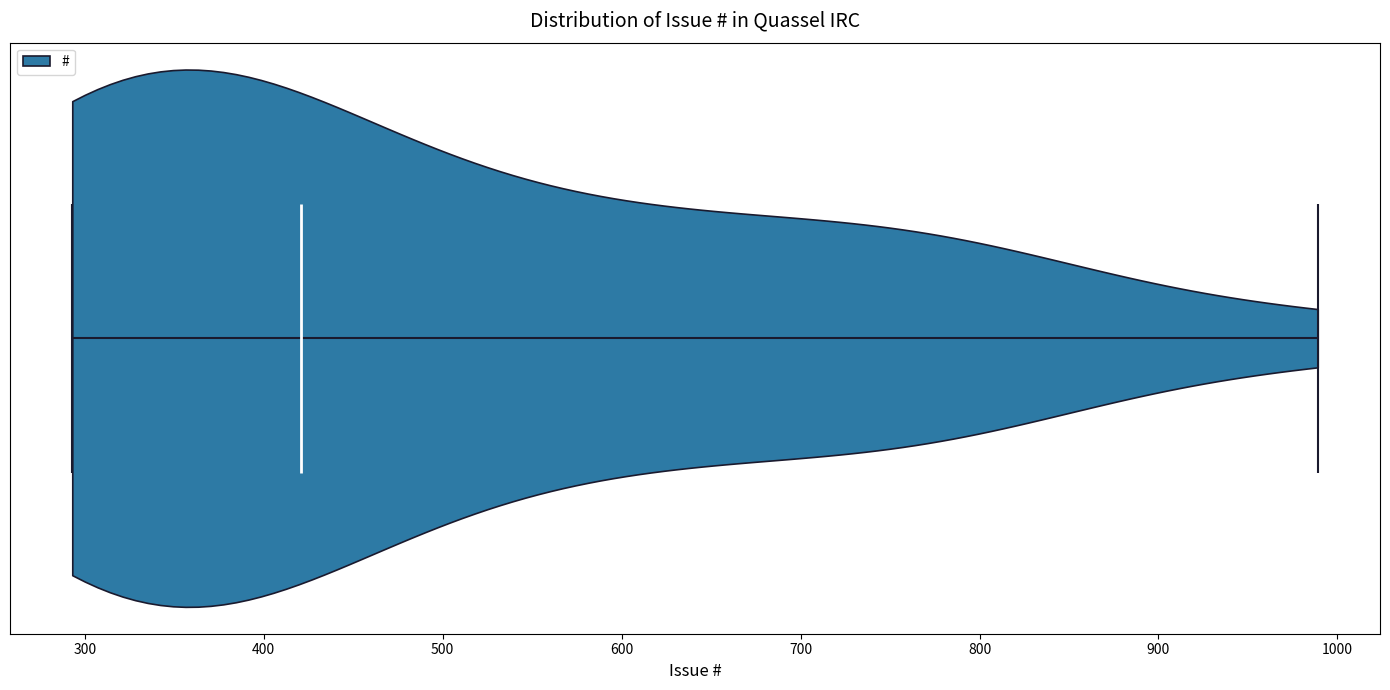

What is the highest point the violin reaches on the x-axis? The values are not printed on the chart, so give them approximately, as read against the axis.

990